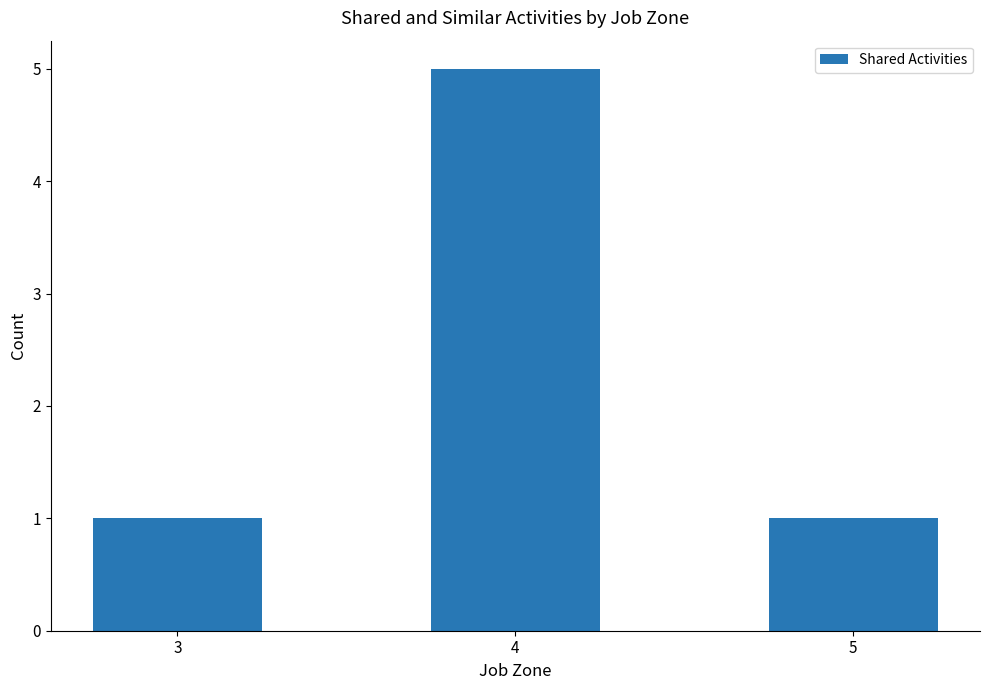

How many series are shown in this chart?

1